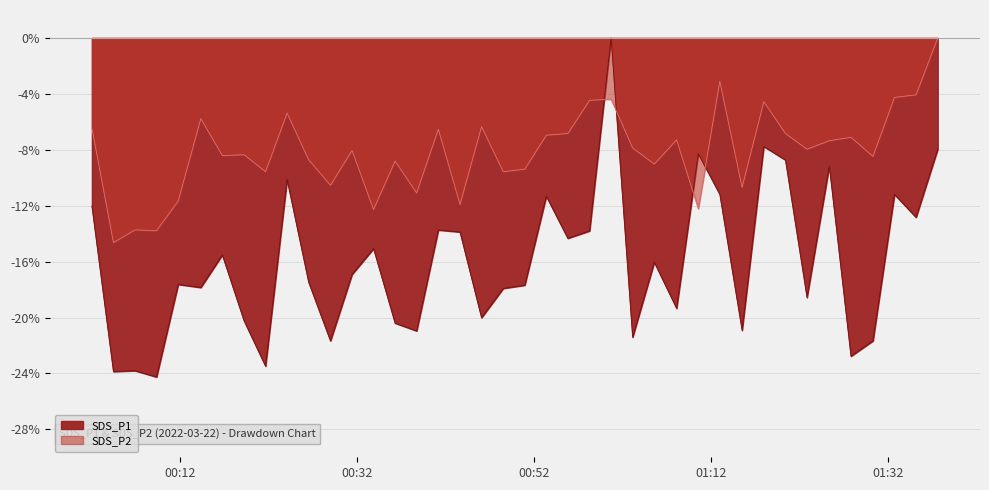

What is the difference between the maximum and minimum values in the SDS_P2 series?

14.6